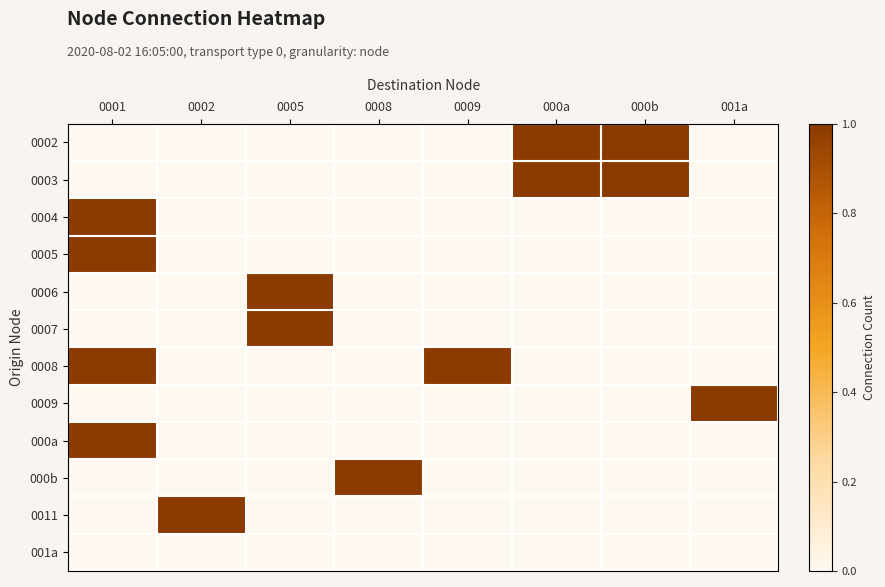

Reading right to left, transcribe all the data shown in this chart.

0002: 001a=0	000b=1	000a=1	0009=0	0008=0	0005=0	0002=0	0001=0
0003: 001a=0	000b=1	000a=1	0009=0	0008=0	0005=0	0002=0	0001=0
0004: 001a=0	000b=0	000a=0	0009=0	0008=0	0005=0	0002=0	0001=1
0005: 001a=0	000b=0	000a=0	0009=0	0008=0	0005=0	0002=0	0001=1
0006: 001a=0	000b=0	000a=0	0009=0	0008=0	0005=1	0002=0	0001=0
0007: 001a=0	000b=0	000a=0	0009=0	0008=0	0005=1	0002=0	0001=0
0008: 001a=0	000b=0	000a=0	0009=1	0008=0	0005=0	0002=0	0001=1
0009: 001a=1	000b=0	000a=0	0009=0	0008=0	0005=0	0002=0	0001=0
000a: 001a=0	000b=0	000a=0	0009=0	0008=0	0005=0	0002=0	0001=1
000b: 001a=0	000b=0	000a=0	0009=0	0008=1	0005=0	0002=0	0001=0
0011: 001a=0	000b=0	000a=0	0009=0	0008=0	0005=0	0002=1	0001=0
001a: 001a=0	000b=0	000a=0	0009=0	0008=0	0005=0	0002=0	0001=0